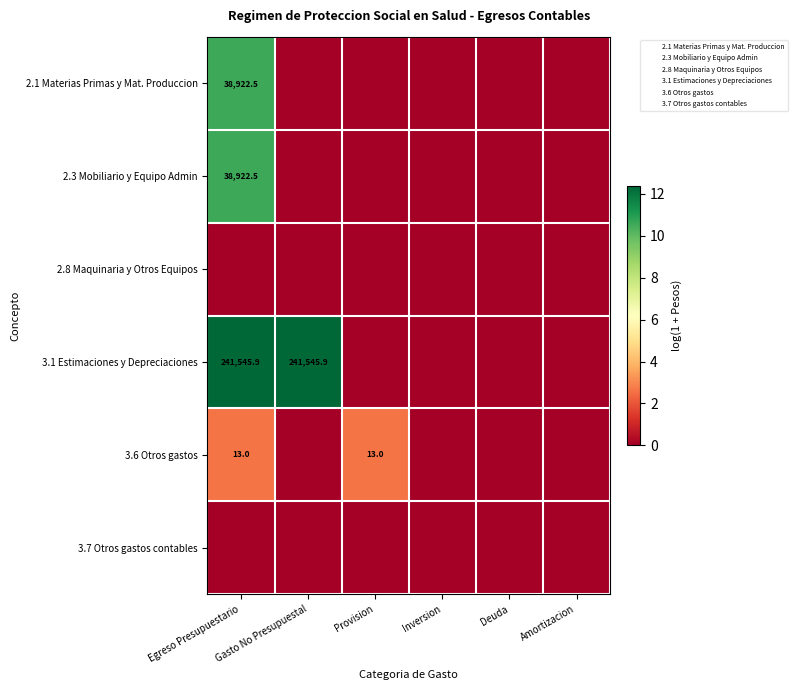

Which has a higher value, Provision or Inversion?

Provision